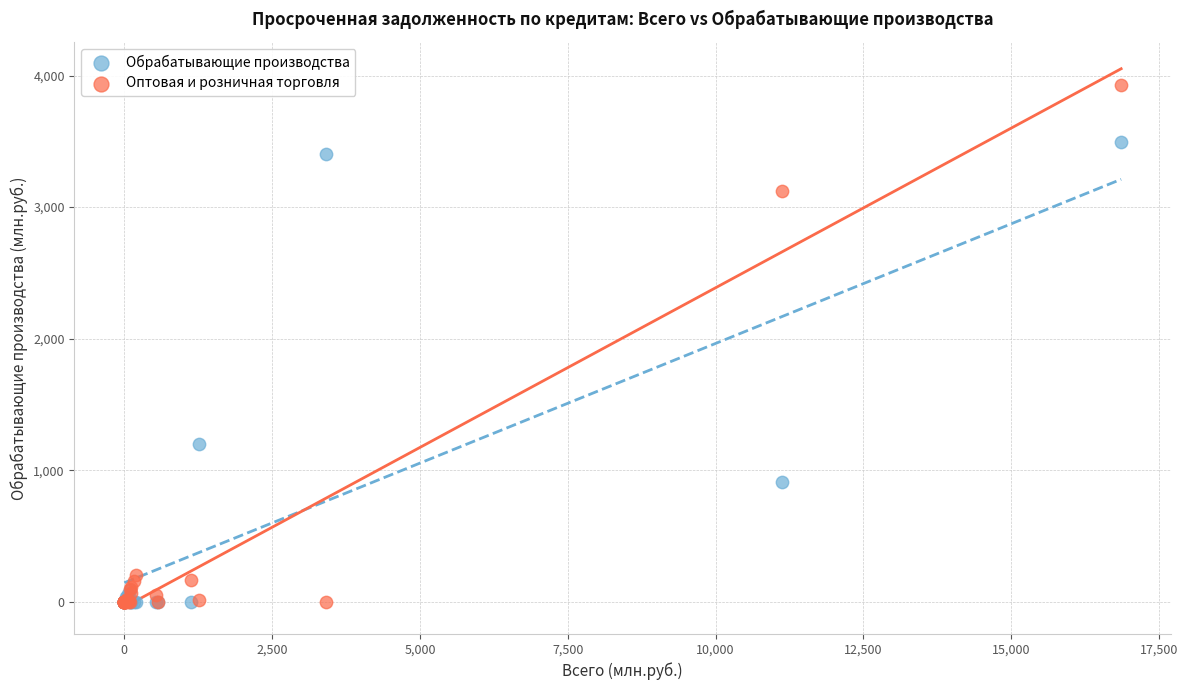

In the Оптовая и розничная торговля series, what Y value is closest to 1964?

3119